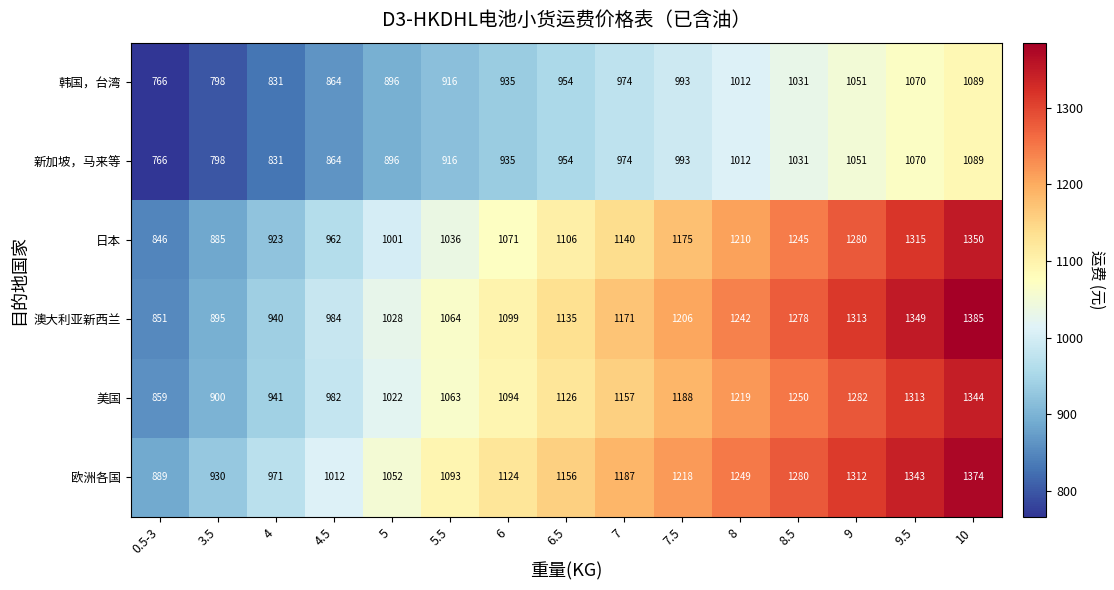

Which series changed the most between 8 and 9?

澳大利亚新西兰